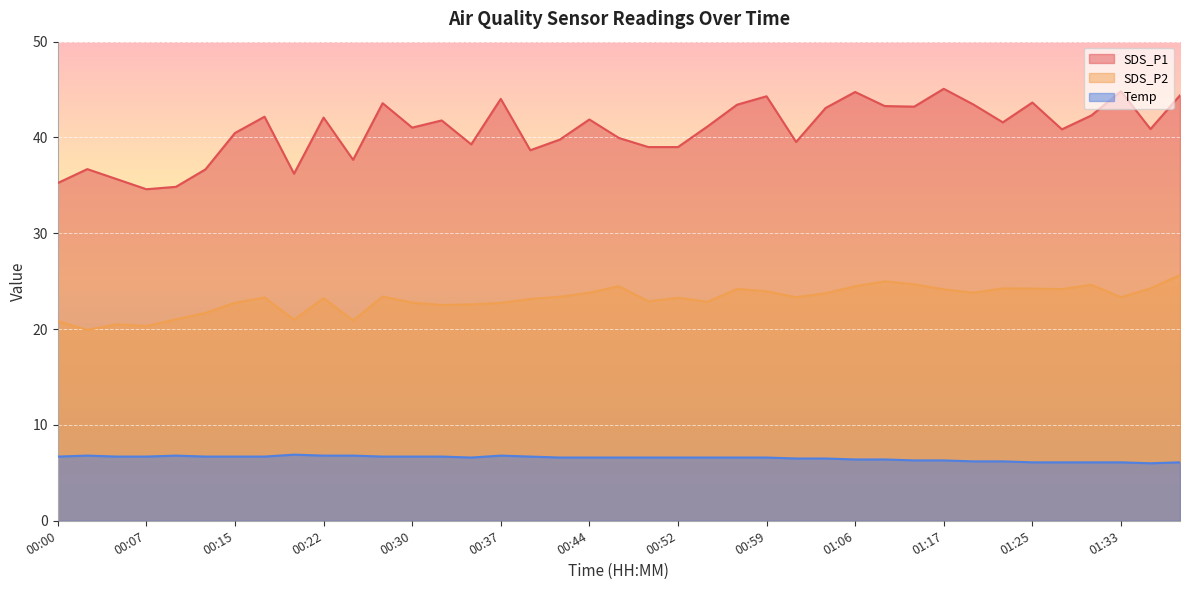

At which category does SDS_P2 reach its first local peak?

00:05